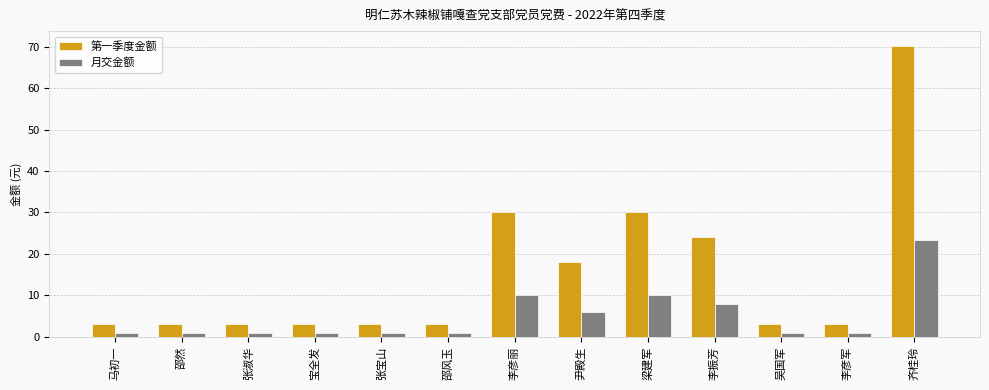

How many bars are there in total?

26